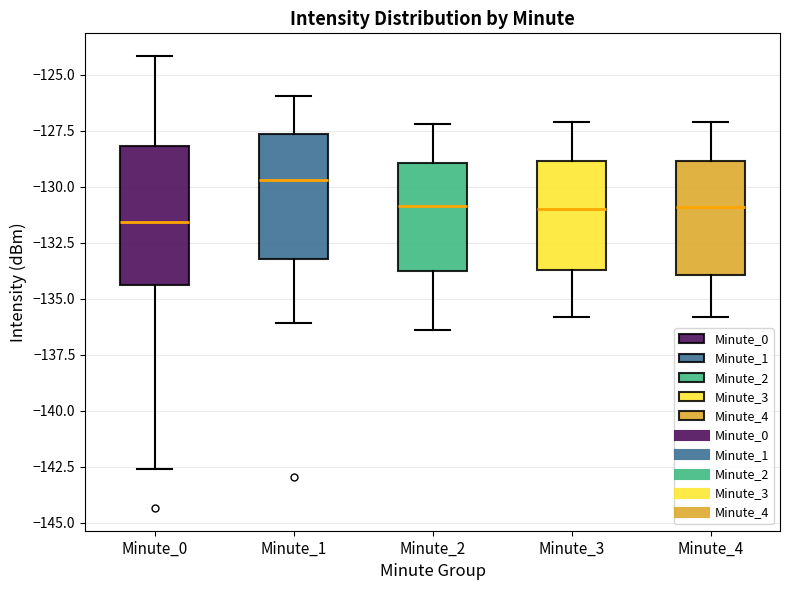

Reading left to right, read every box against the y-axis: the position of its median line, the range the box covers, and the ends of its whiskers. The values are not printed on the chart, so give them approximately, as read against the axis.

Minute_0: median -131.5, box -134.5 to -128.0, whiskers -142.5 to -124.0
Minute_1: median -129.5, box -133.0 to -127.5, whiskers -136.0 to -126.0
Minute_2: median -131.0, box -133.5 to -129.0, whiskers -136.5 to -127.0
Minute_3: median -131.0, box -133.5 to -129.0, whiskers -136.0 to -127.0
Minute_4: median -131.0, box -134.0 to -129.0, whiskers -136.0 to -127.0